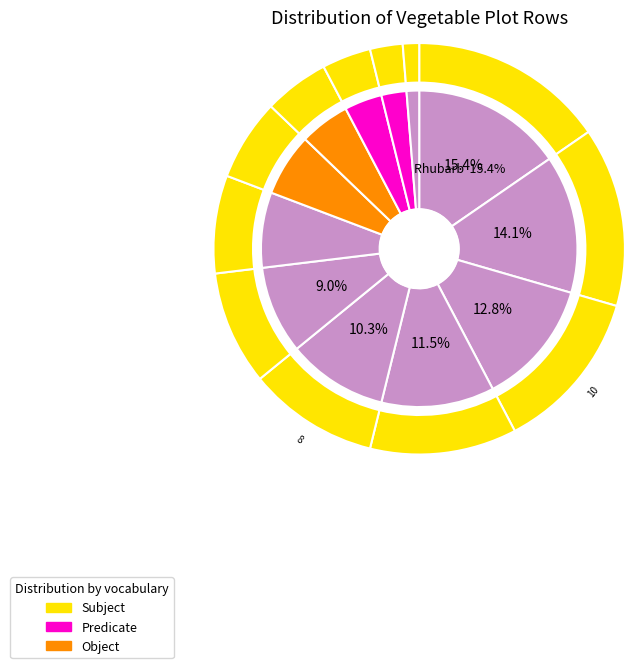

What is the change in value from Garlic to Herbs Jerusalem Artichoke?

-9